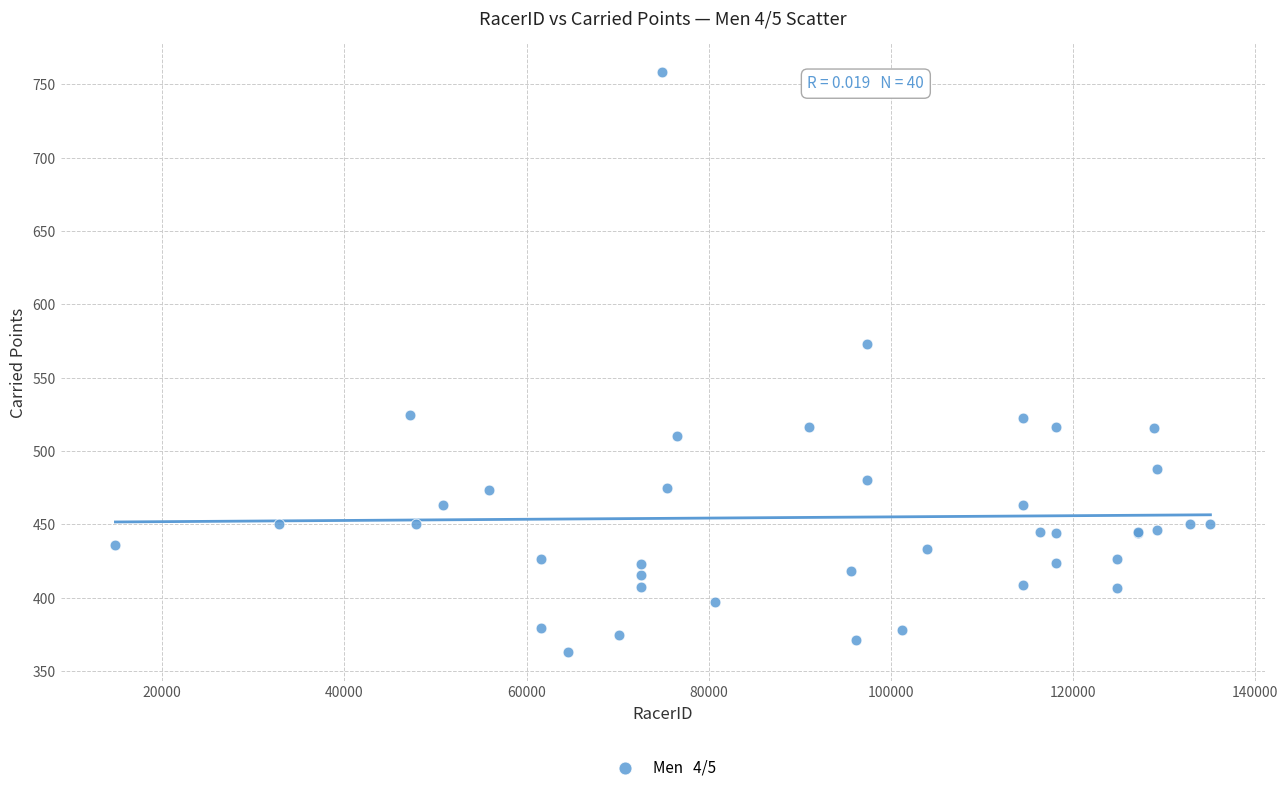

What Y value in the scatter plot is closest to 560?

573.2